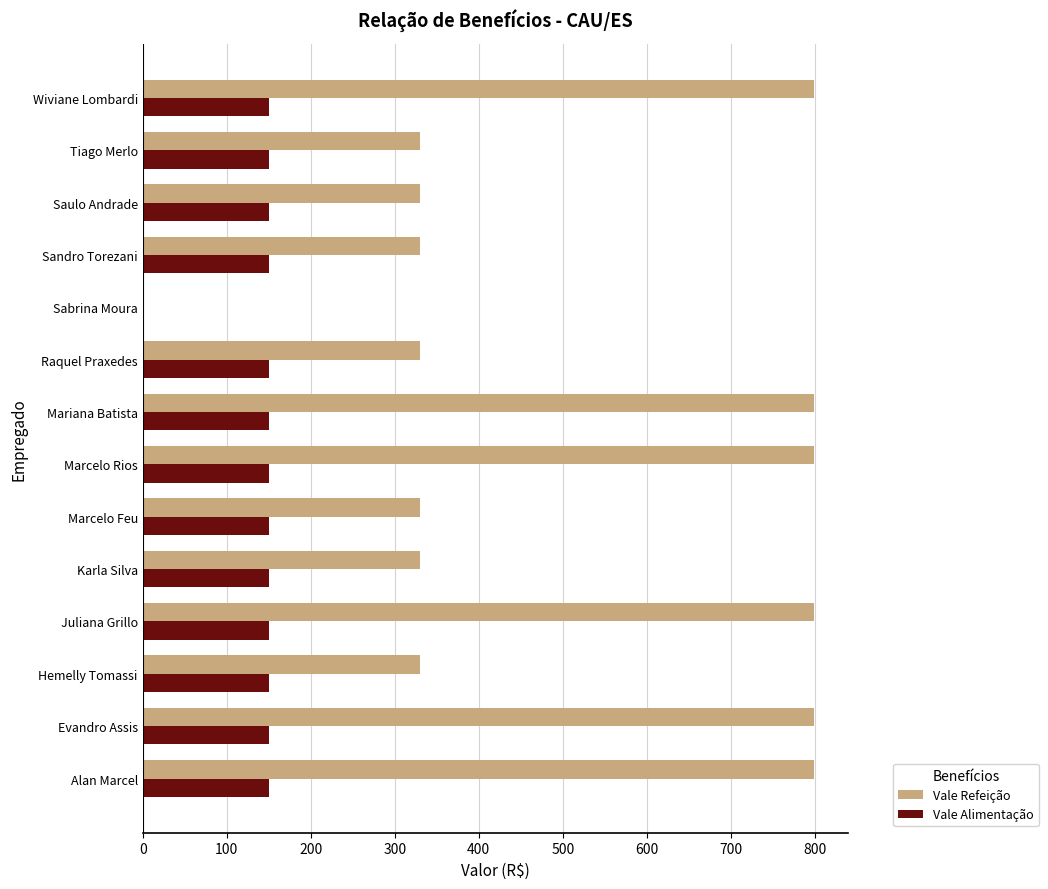

True or false: Vale Refeição has a value of 799 at Marcelo Rios.

True